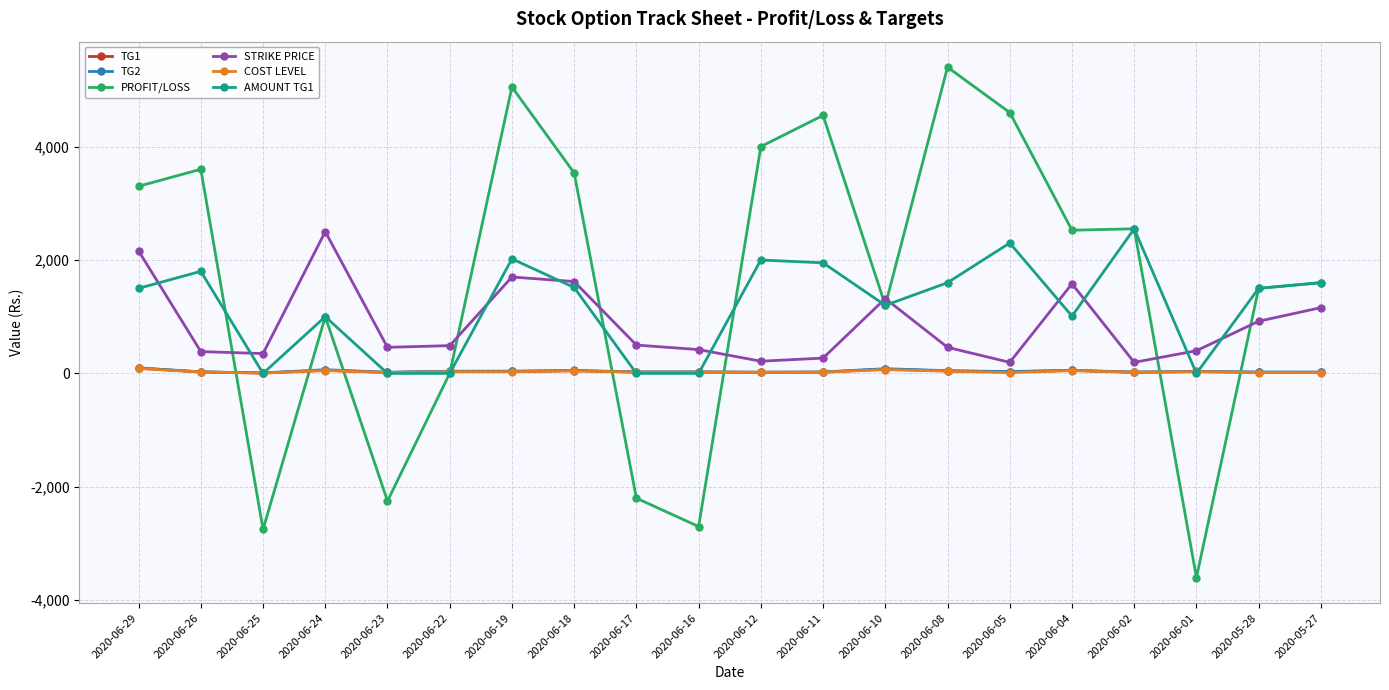

Which series has the widest spread of values?

PROFIT/LOSS